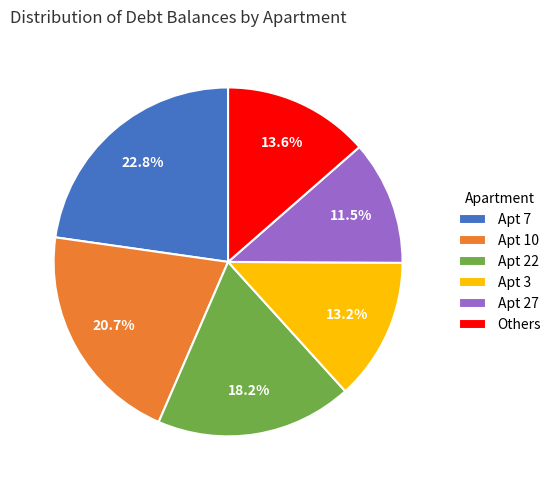

Do Apt 22 and Apt 27 together represent more than half of the pie?

No